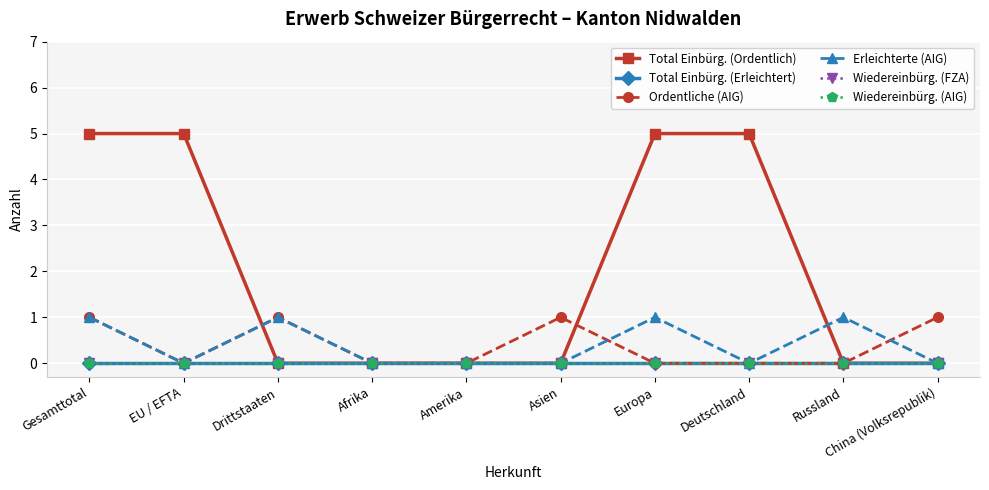

Does the chart have visible grid lines?

Yes